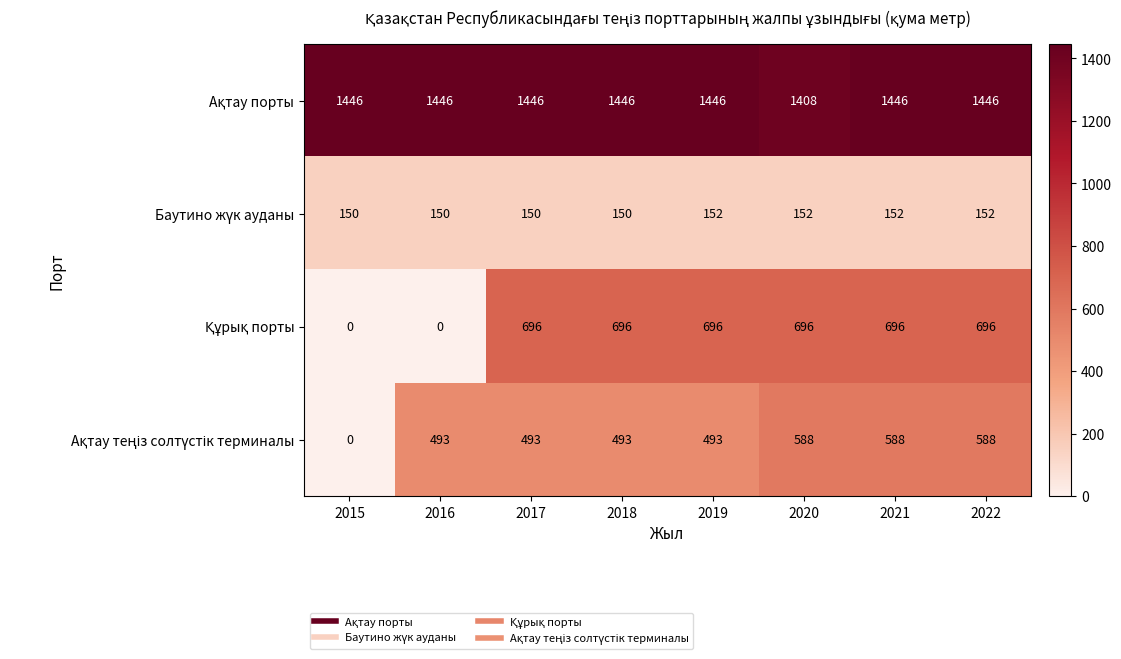

What is the total value across all series at 2021?

2882